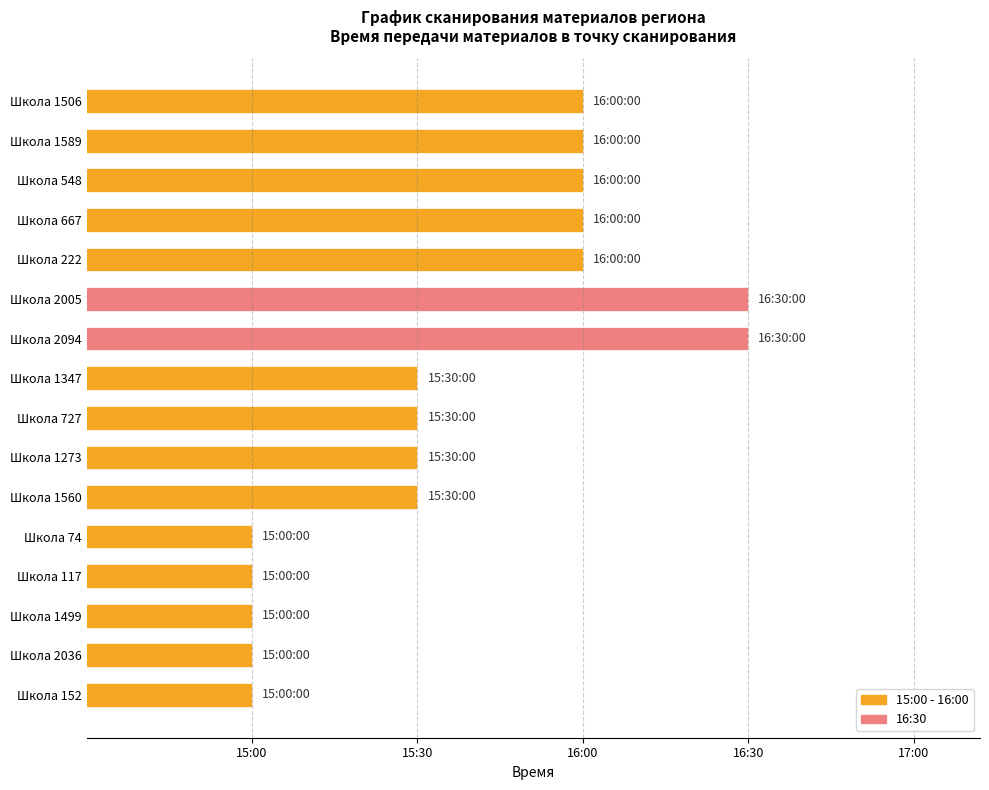

Which label corresponds to the smallest value in the chart?

Школа 152